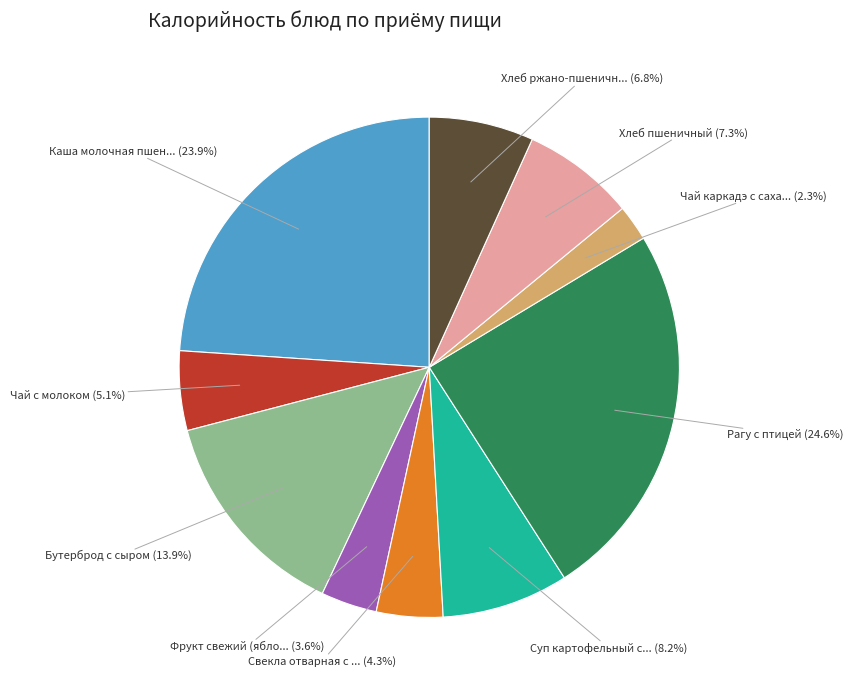

Is there a majority slice in this chart?

No